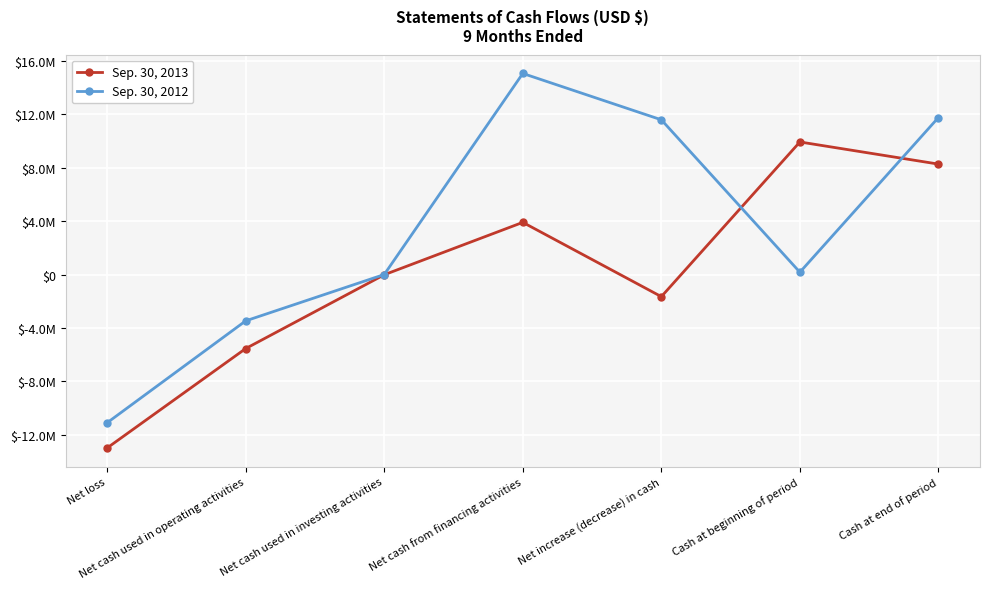

After their last crossing, which series has the higher values: Sep. 30, 2013 or Sep. 30, 2012?

Sep. 30, 2012